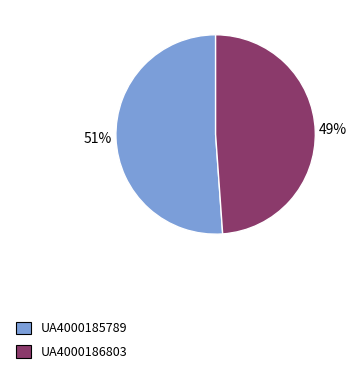

To the nearest percent, what is the difference between the UA4000185789 and UA4000186803 slice percentages?

2%